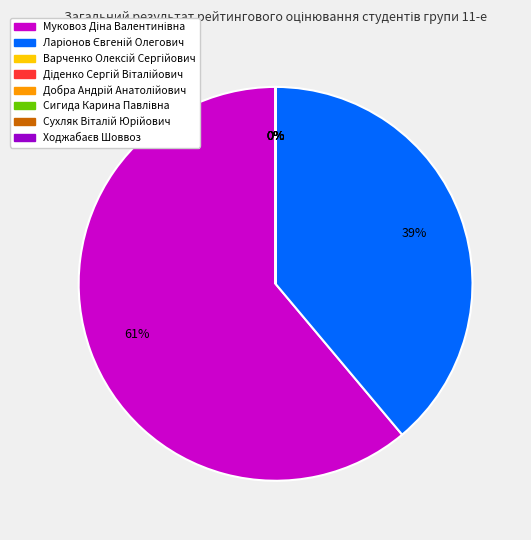

How many segments does this pie chart have?

8